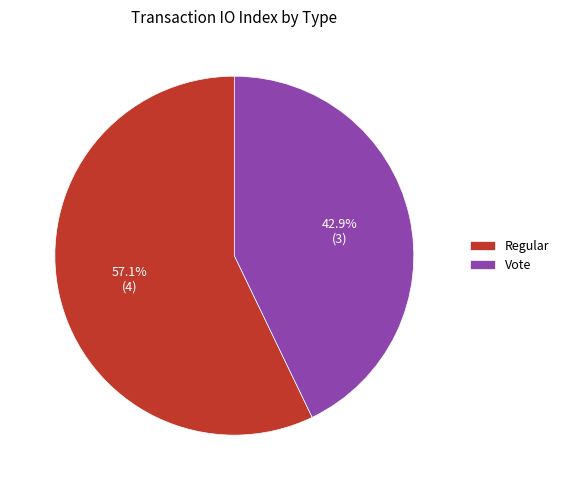

Approximately how many times larger is the value at Regular compared to Vote?

1.3